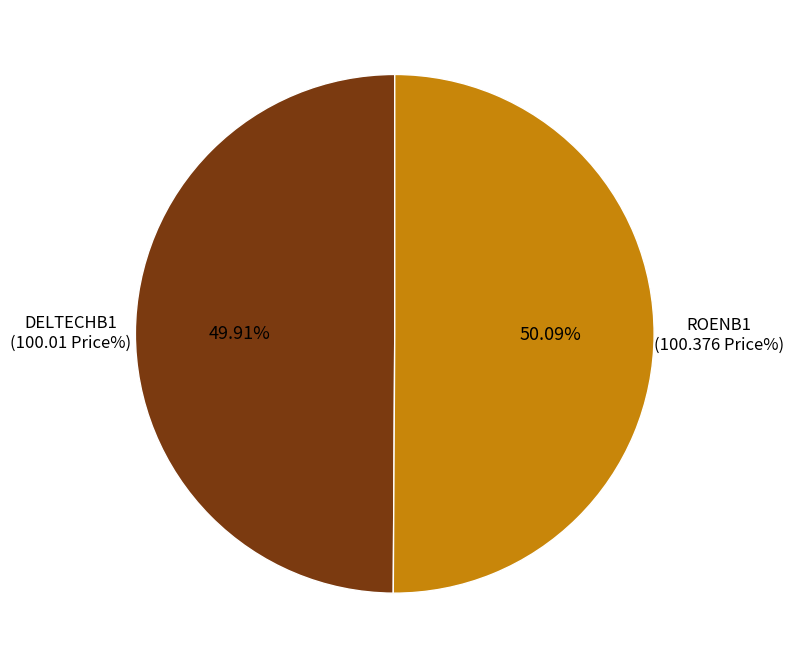

Is there any slice that represents more than half of the pie?

Yes